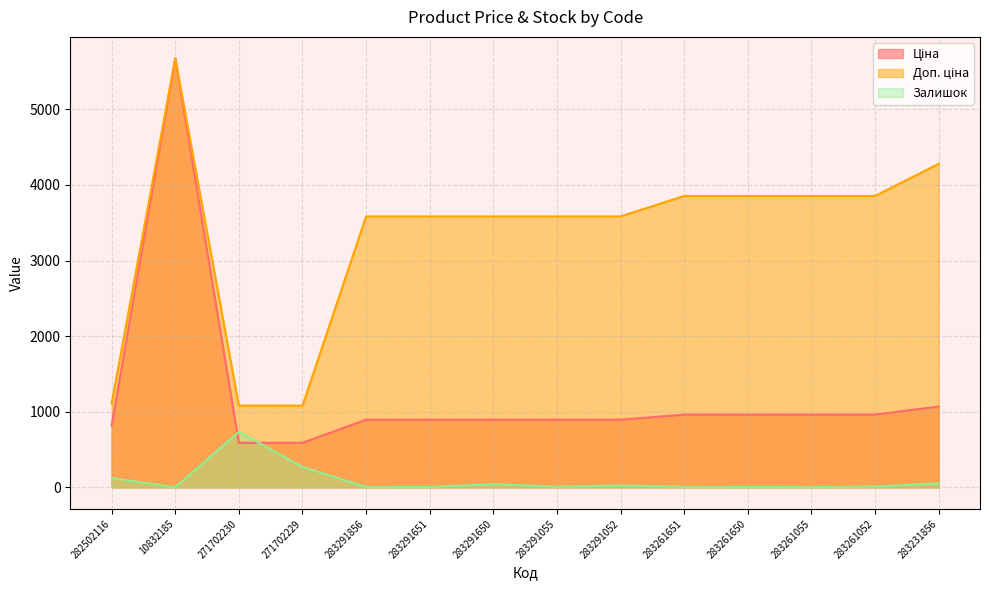

True or false: Ціна has more than 0 interior local peaks.

True